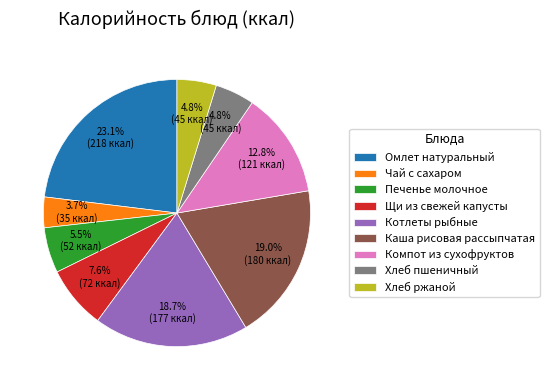

Is there a majority slice in this chart?

No